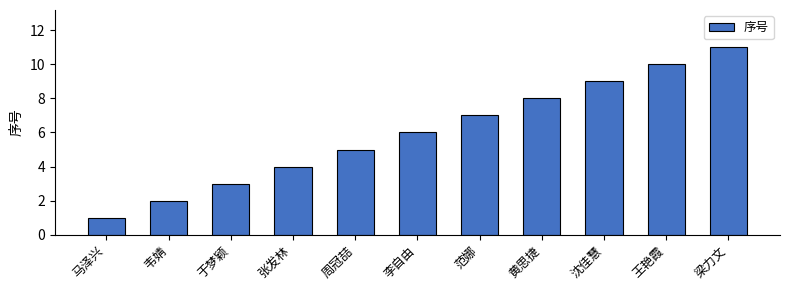

Where is the data nearest to the value 6?

李自由